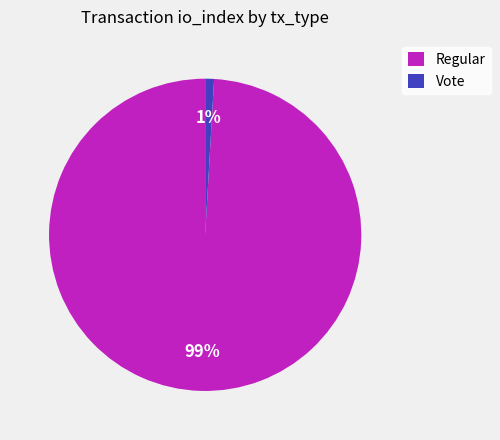

Combined, do Vote and Regular account for over 50%?

Yes